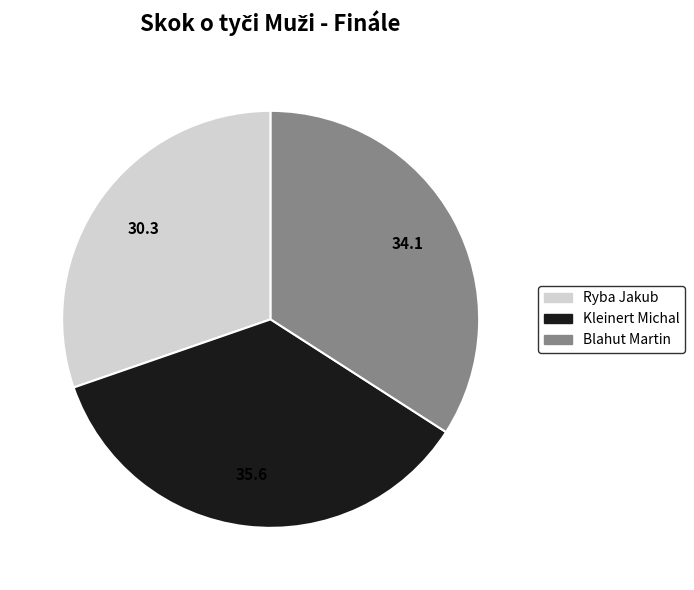

Is it true that Kleinert Michal is 24% of the pie?

False